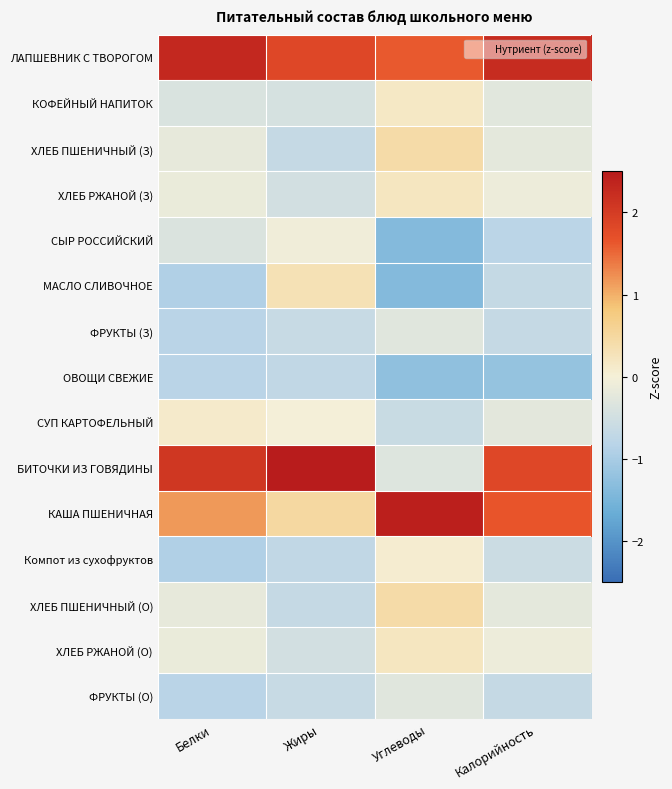

Between Белки and Калорийность, which series saw the biggest shift?

КАША ПШЕНИЧНАЯ